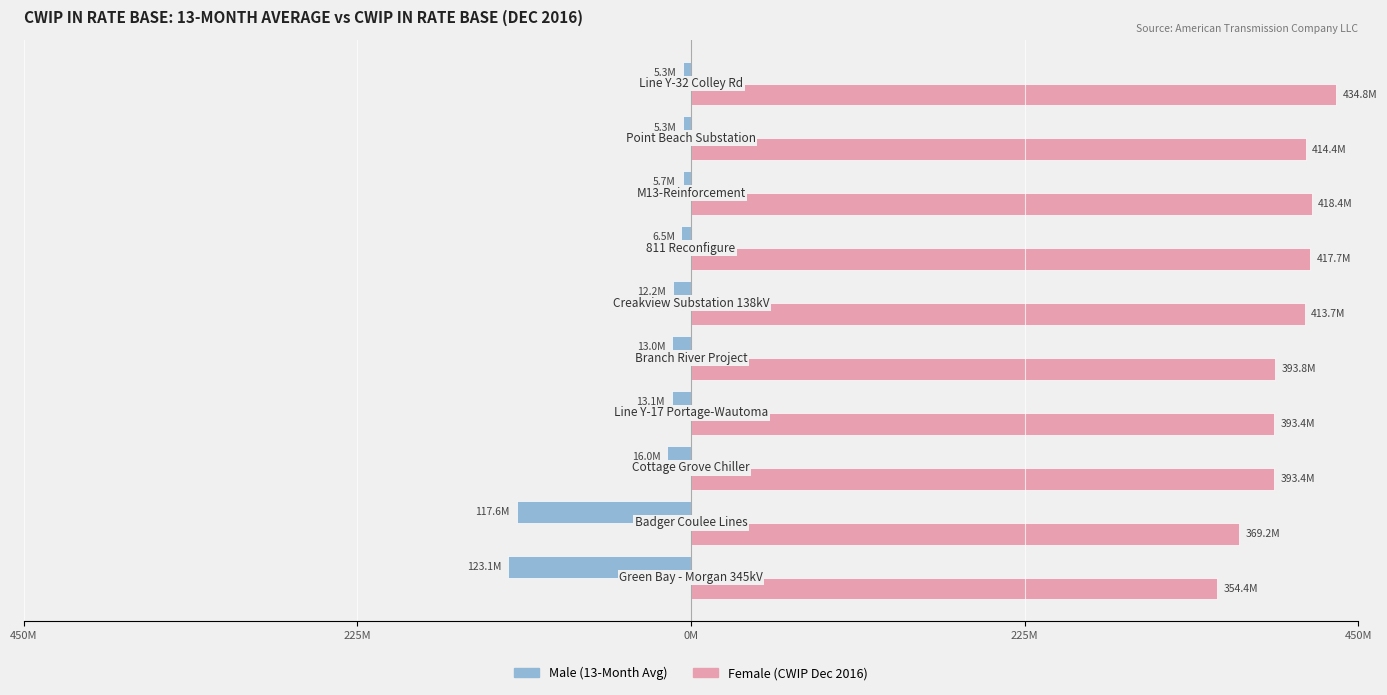

What is the minimum value shown in the chart?

-123109686.2